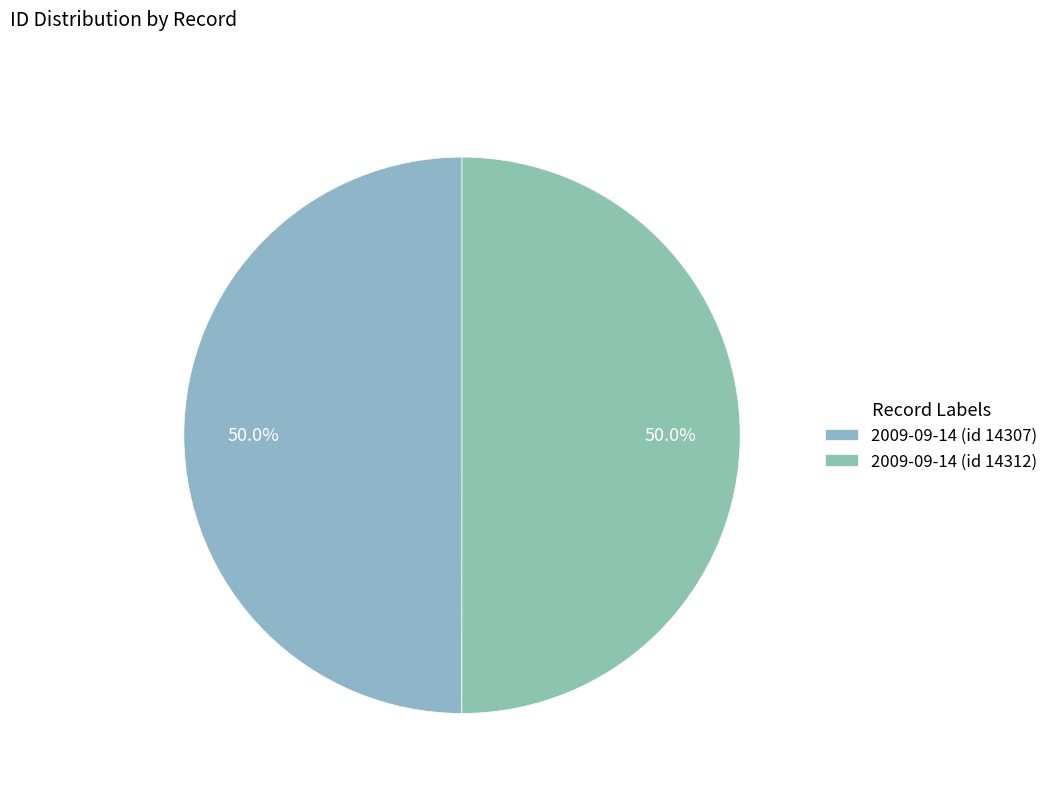

How much of the chart is everything except 2009-09-14 (id 14307)?

50.0%